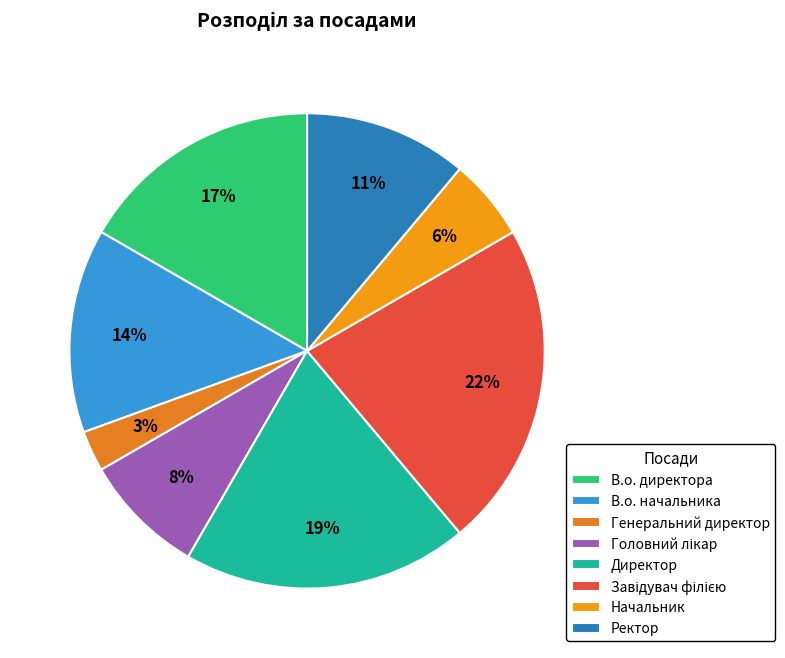

Which slice is the largest?

Завідувач філією